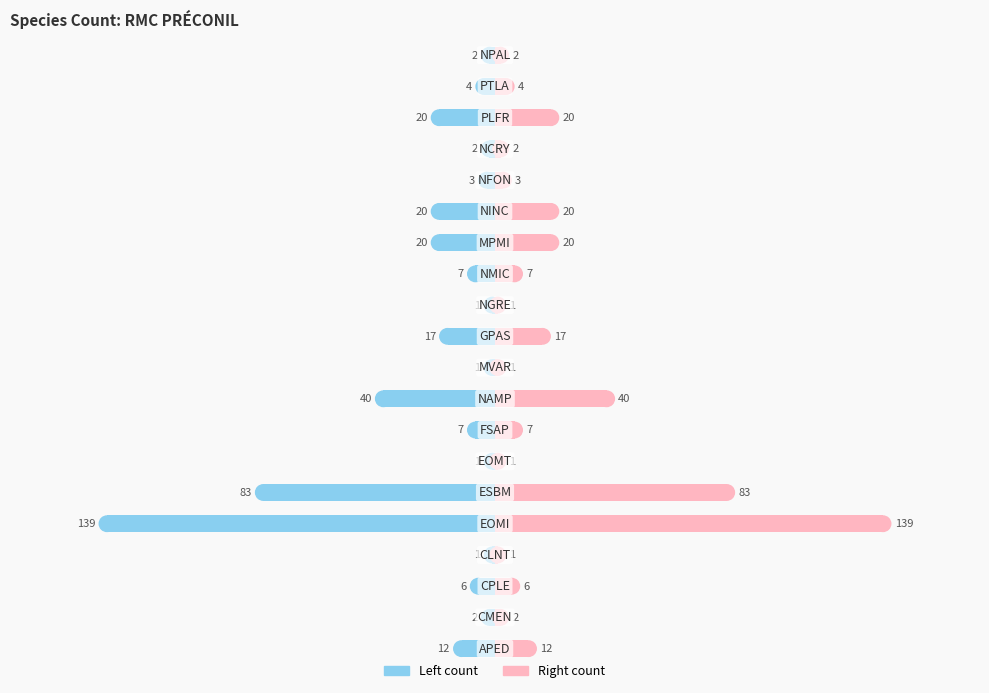

What is the difference between the maximum and minimum values in the Right series?

138